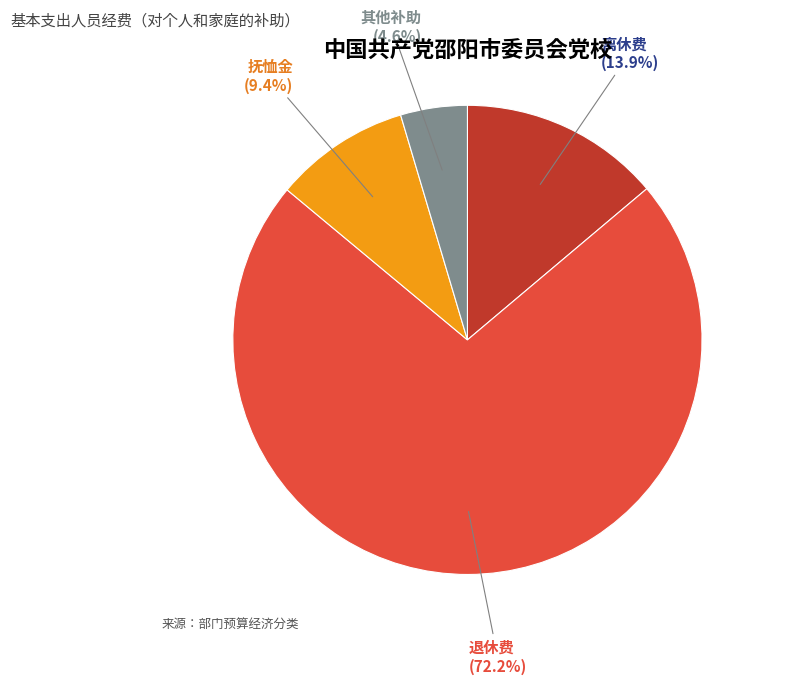

What is the total percentage of 离休费 (13.9%) and 其他补助 (4.6%)?

18.5%